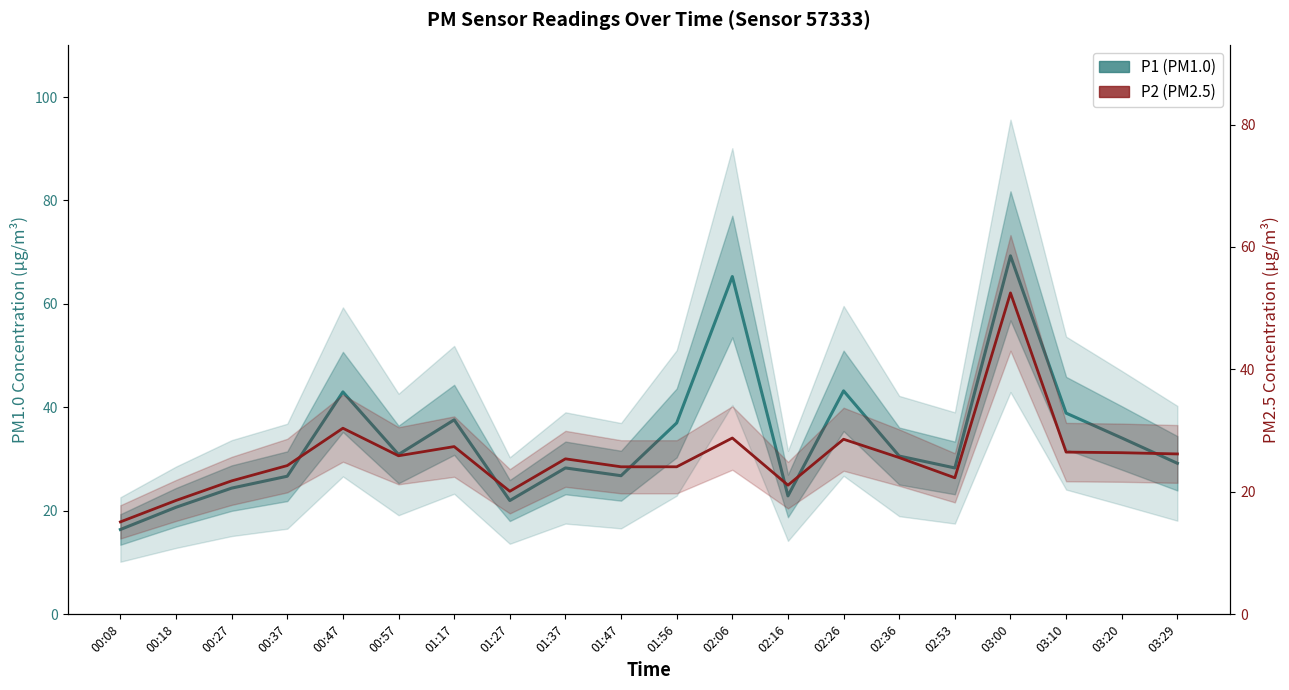

The P1 (PM1.0) series shows 47.5 at 03:00. True or false?

False